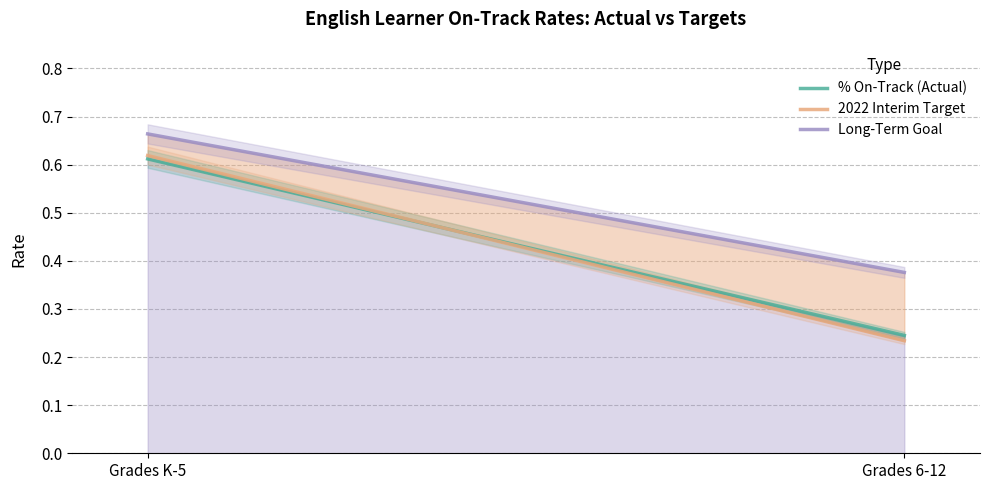

Reading left to right, extract all data points from this chart.

% On-Track (Actual): Grades K-5=0.6	Grades 6-12=0.2
2022 Interim Target: Grades K-5=0.6	Grades 6-12=0.2
Long-Term Goal: Grades K-5=0.7	Grades 6-12=0.4